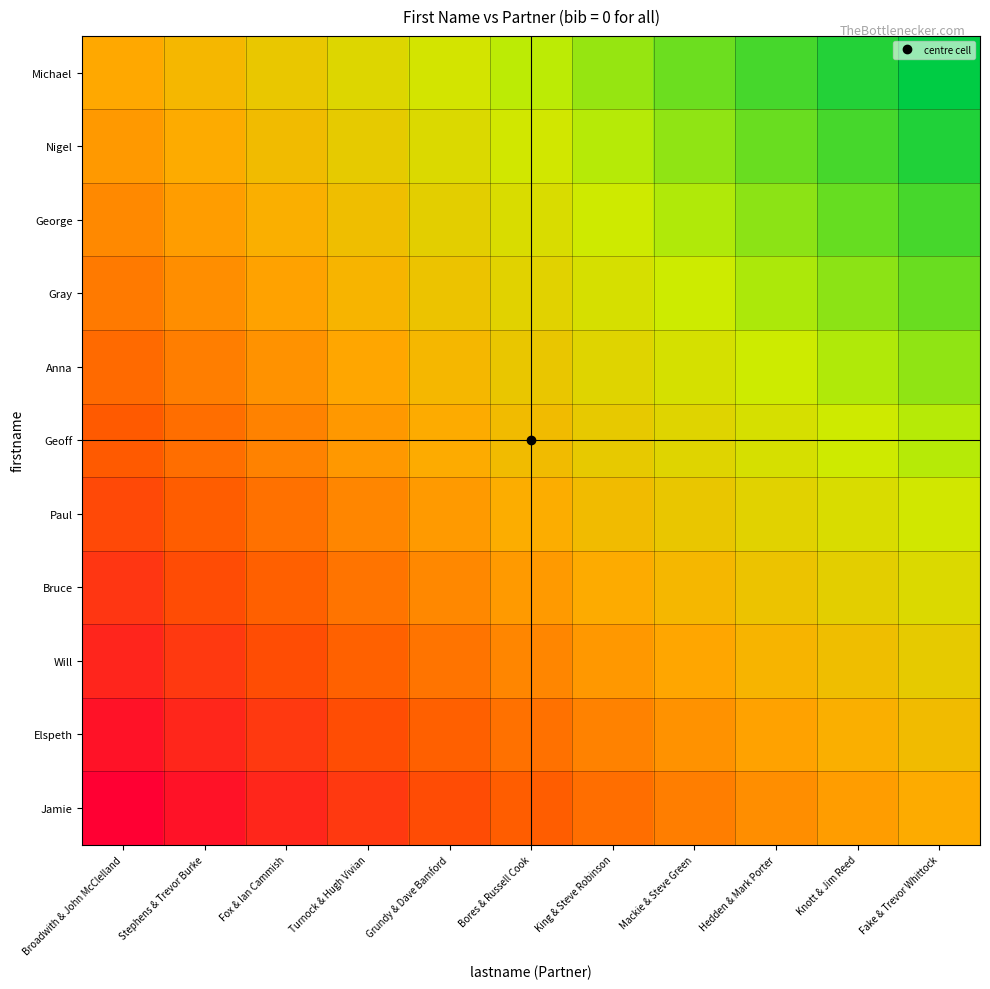

At which category is the sum across all series the highest?

Broadwith & John McClelland